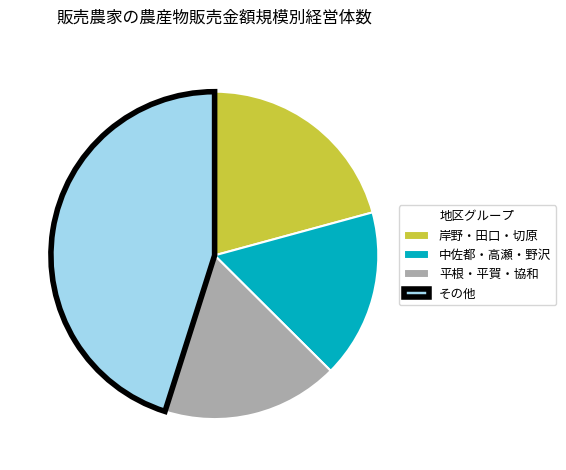

How many segments does this pie chart have?

4